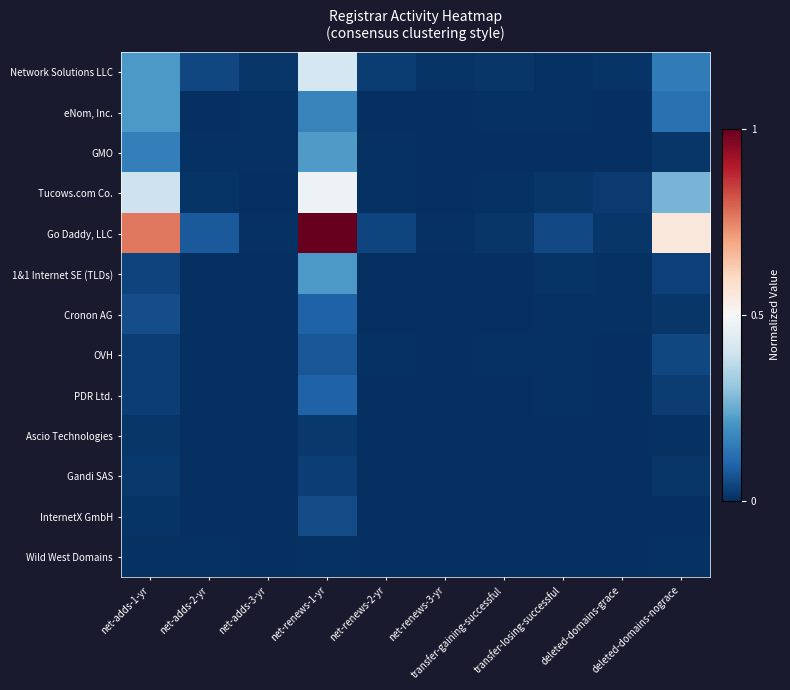

Which category has the lowest value across all series?

net-renews-3-yr